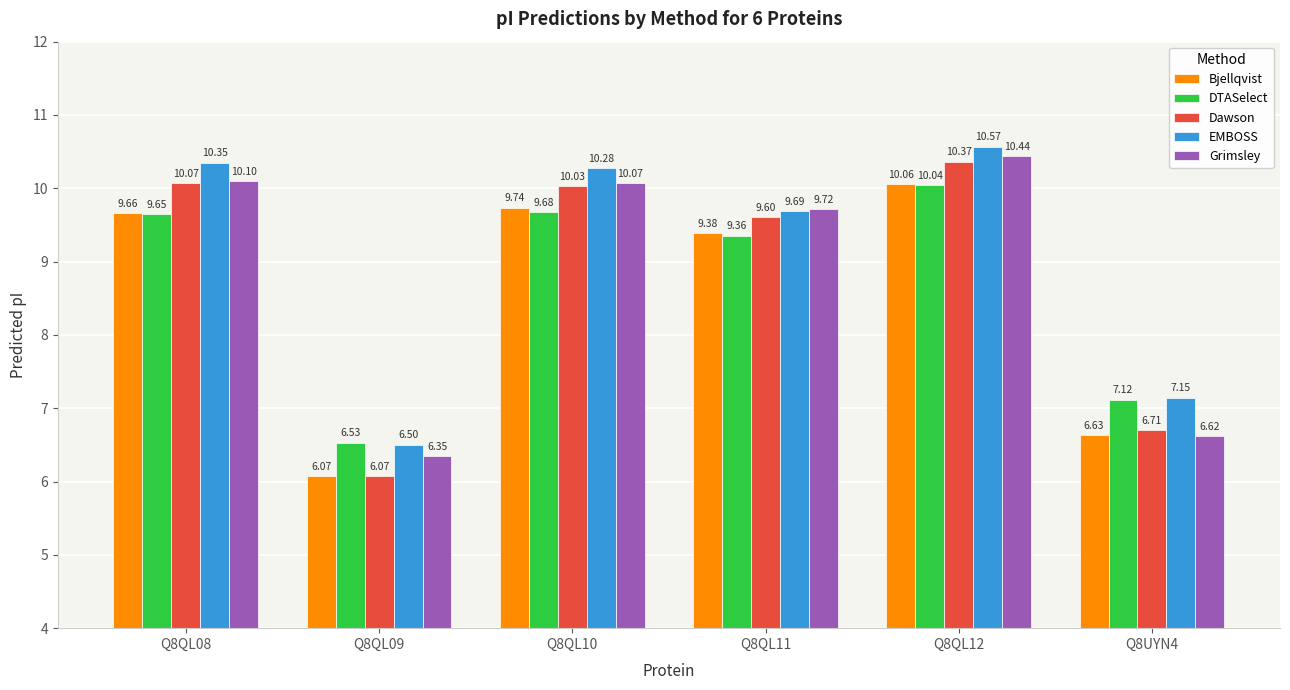

What is the sum of the EMBOSS values at Q8QL08 and Q8QL12?

20.9